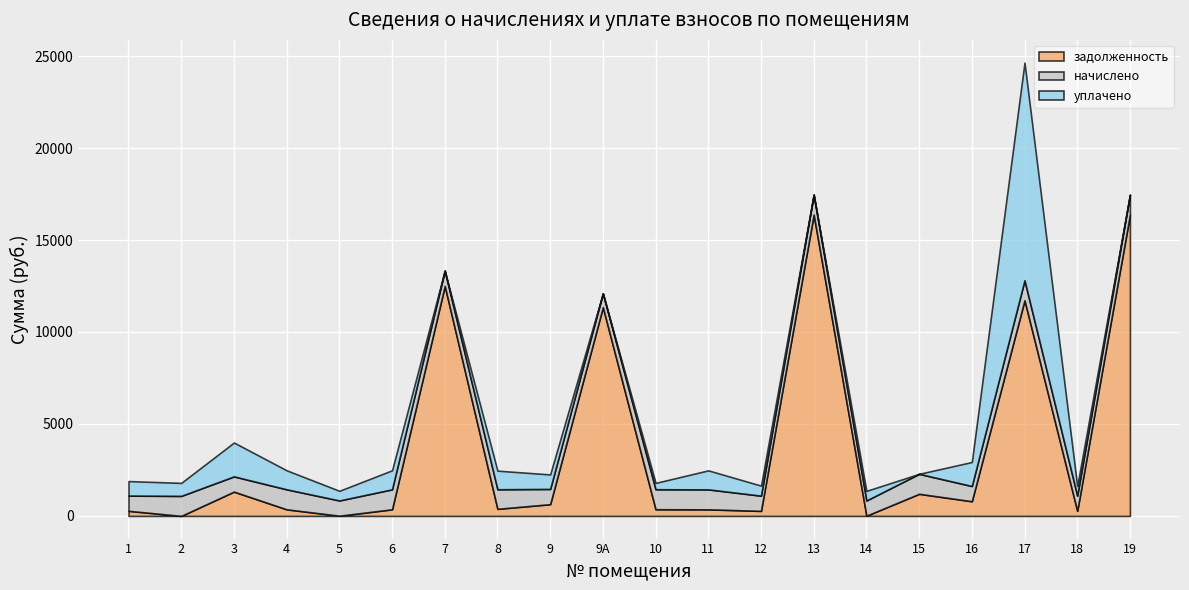

Which series has the largest total across all categories?

задолженность